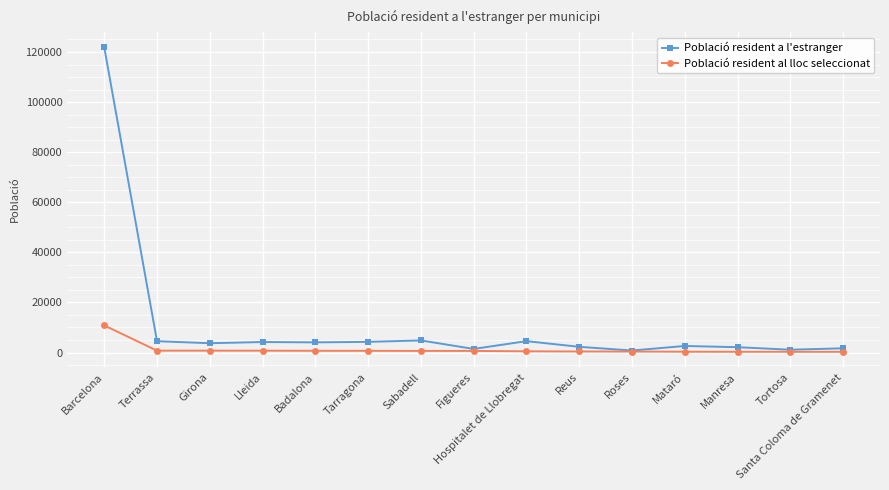

What is the average value of the Població resident al lloc seleccionat series?

1221